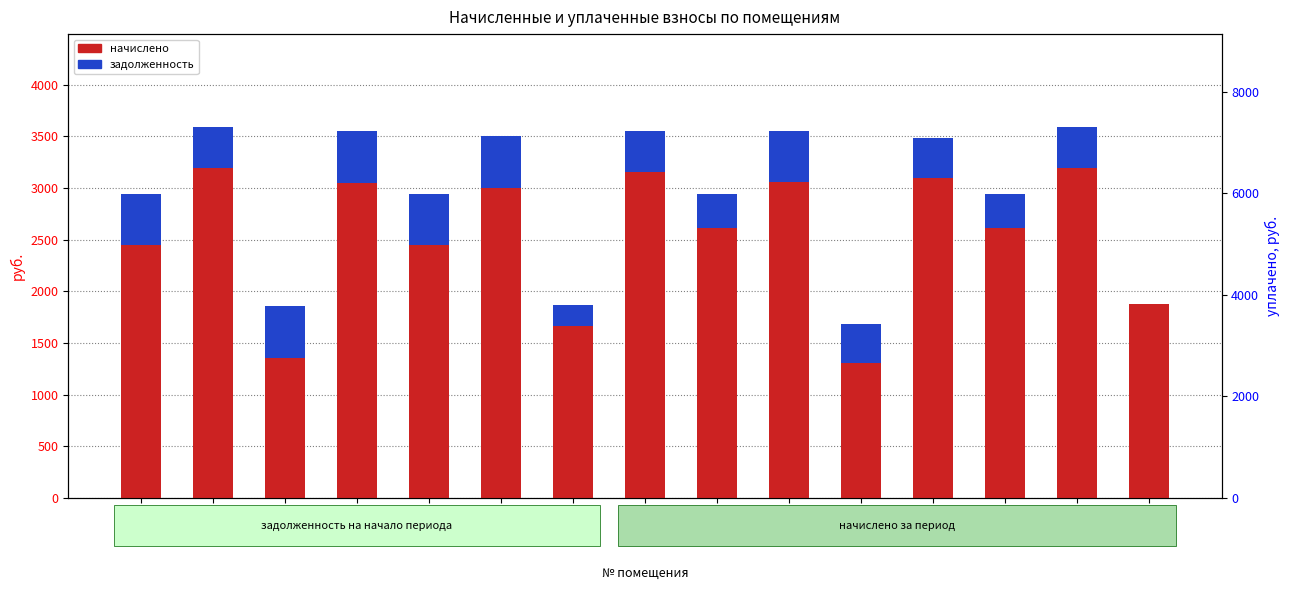

Which category has the highest value across all series?

2